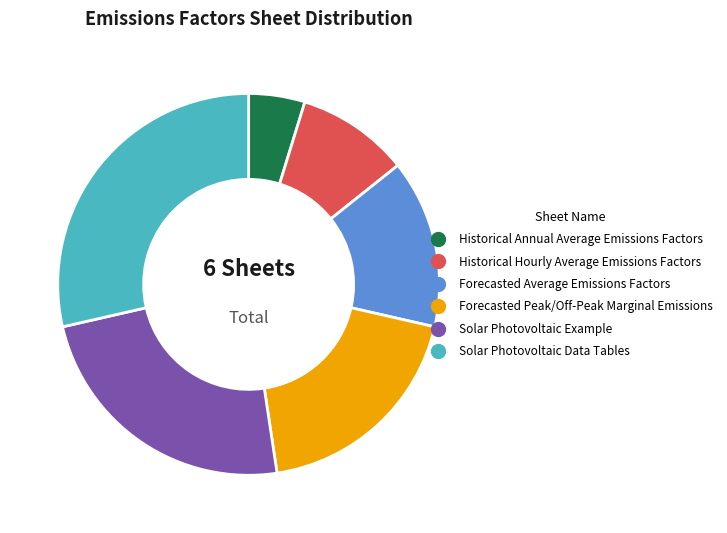

Between Forecasted Average Emissions Factors and Solar Photovoltaic Data Tables, which is larger?

Solar Photovoltaic Data Tables